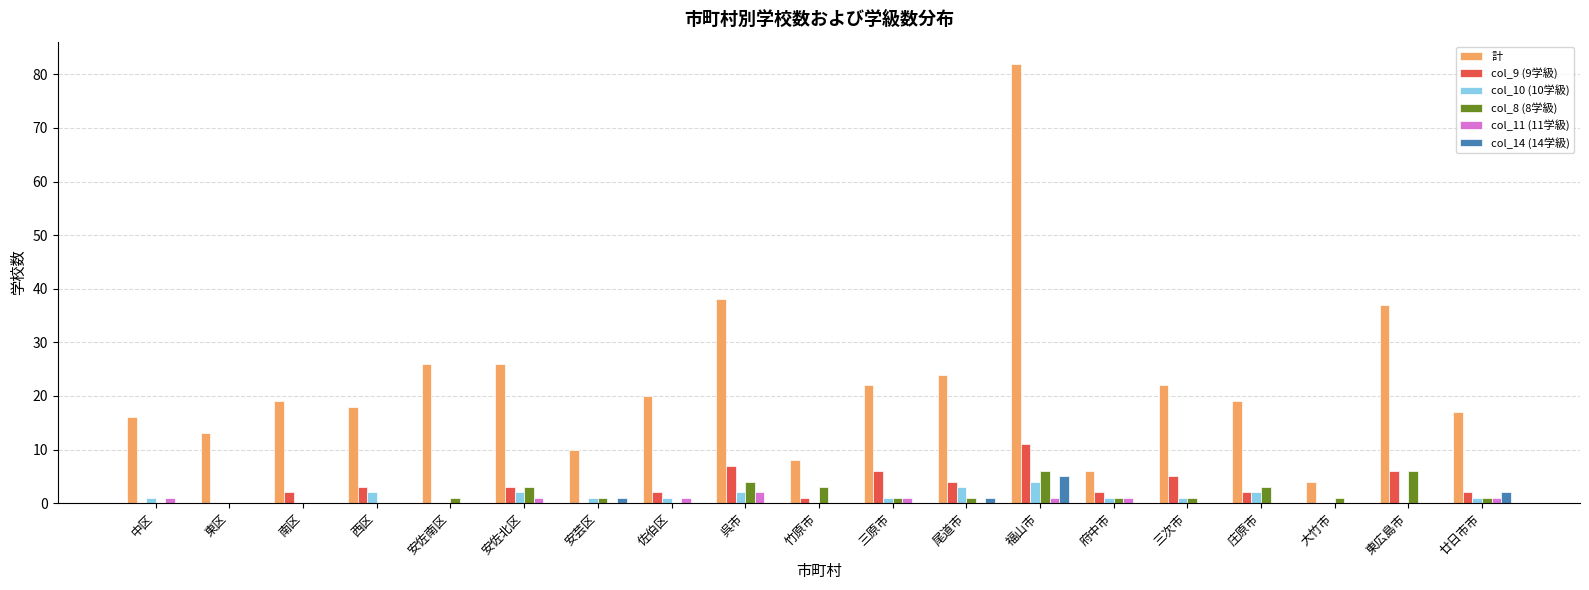

At which category is the sum across all series the highest?

福山市